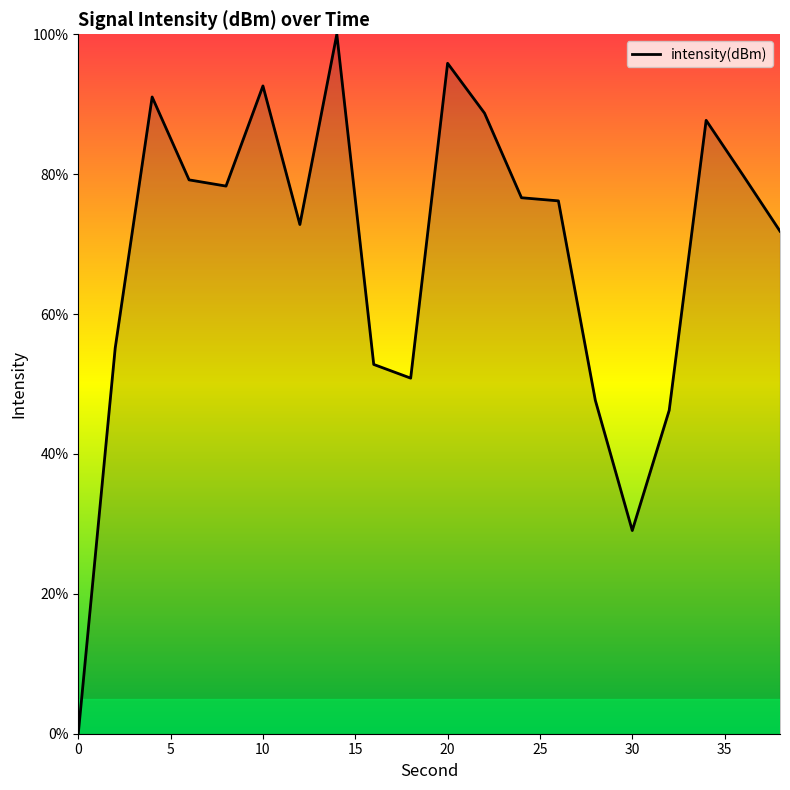

What is the difference between the maximum and minimum values?

100.0